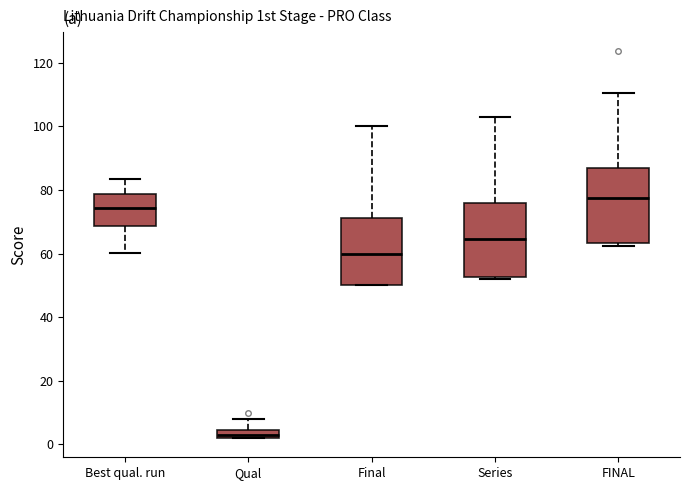

Which box's median line is the lowest?

Qual